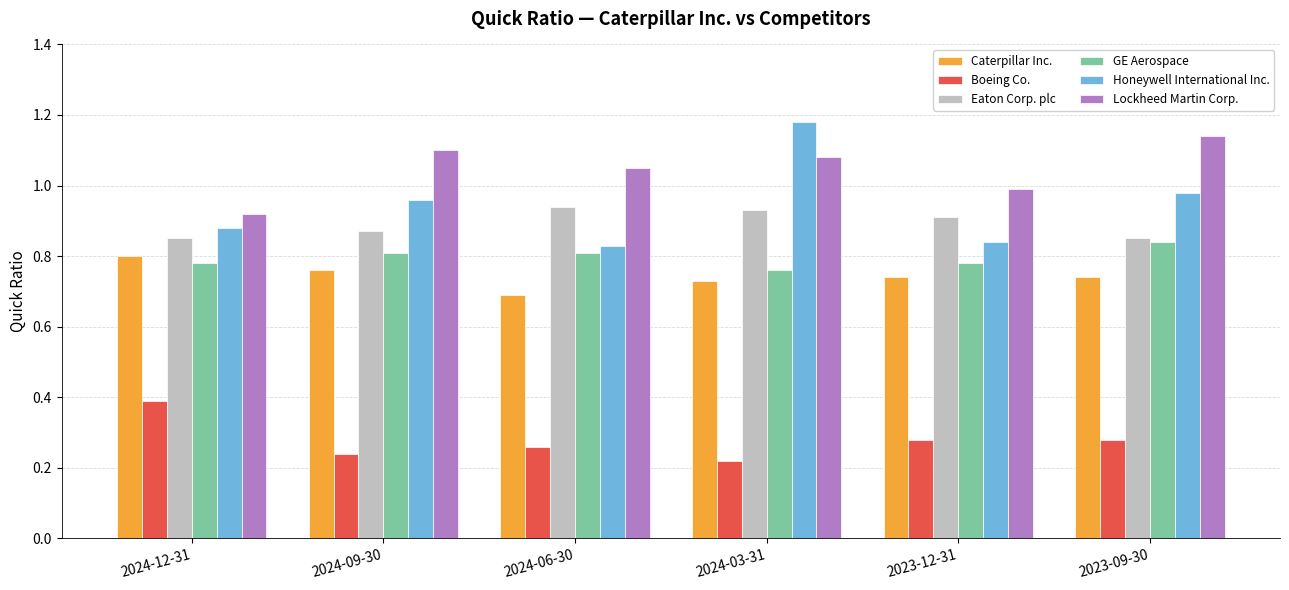

Is it true that Caterpillar Inc. equals 0.8 at 2024-09-30?

True